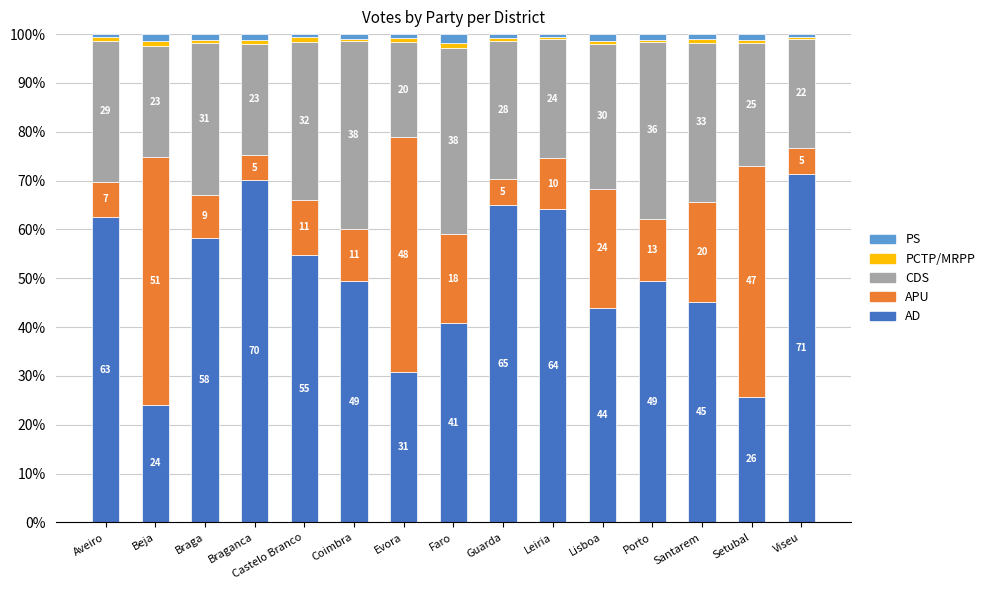

At how many categories does at least one series exceed 14?

15